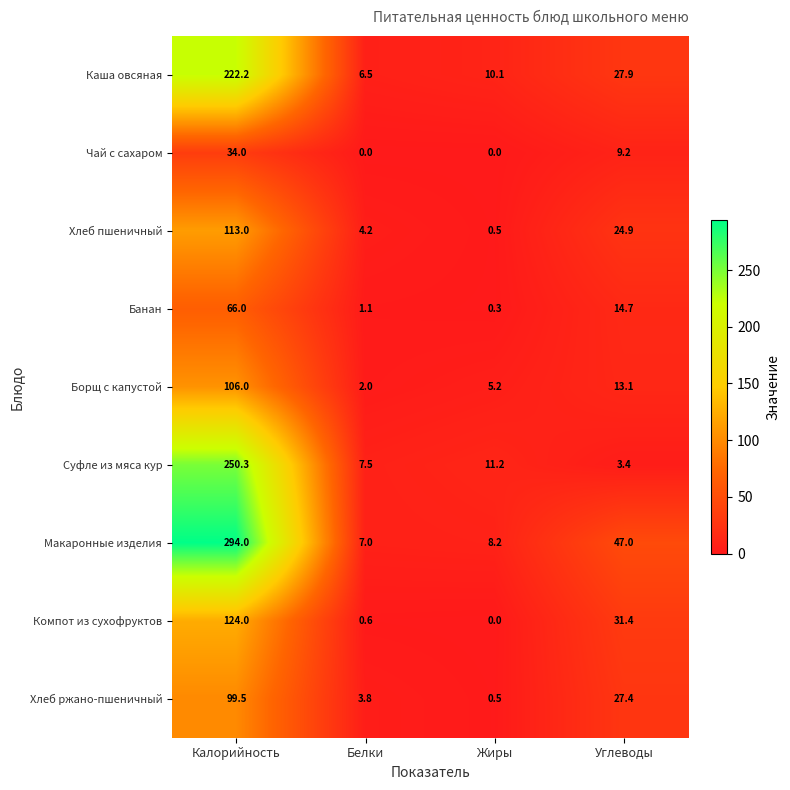

The Чай с сахаром series shows 9.2 at Углеводы. True or false?

True